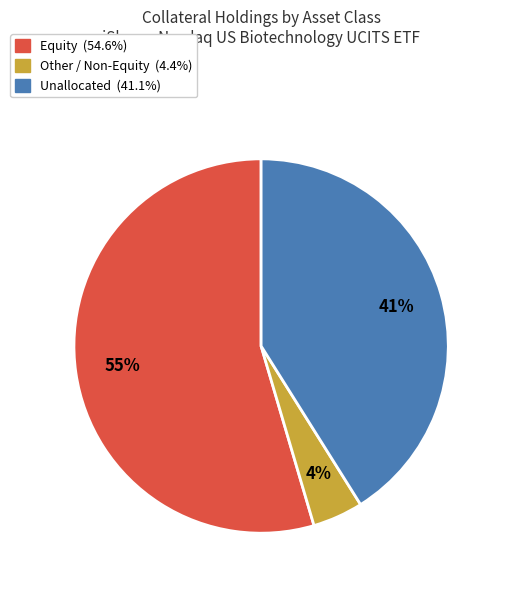

To the nearest percent, what is the average slice percentage?

33%